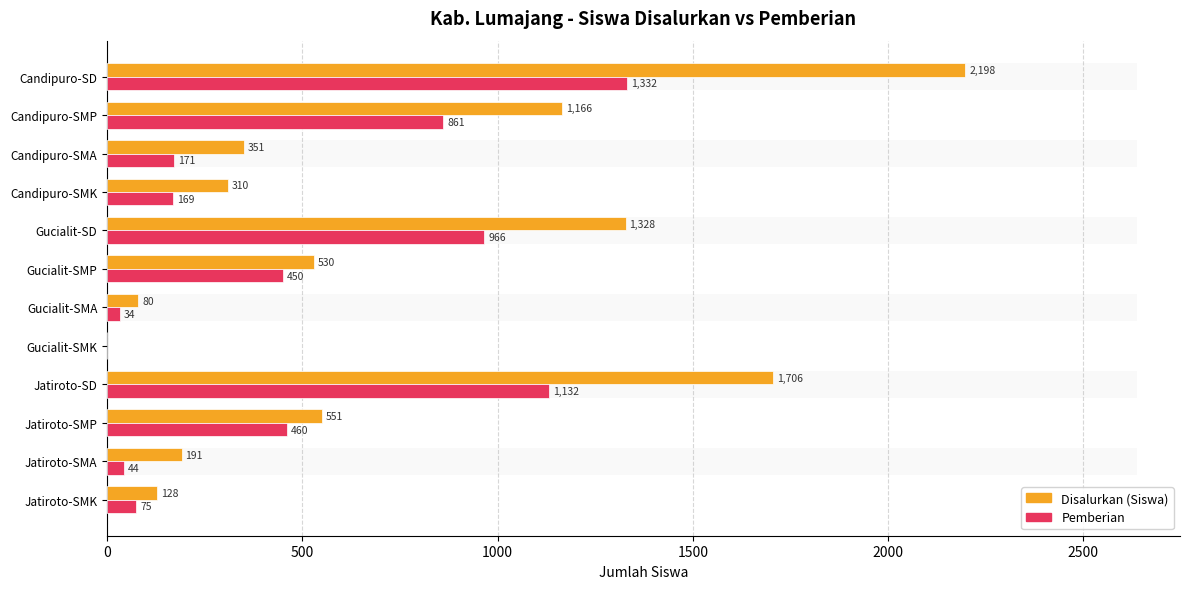

The Pemberian series shows 109 at Jatiroto-SMK. True or false?

False